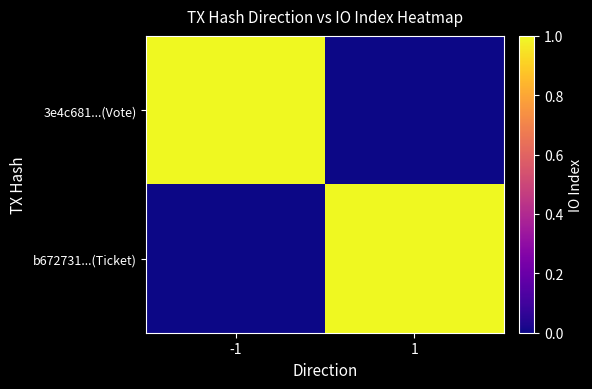

Reading left to right, list all the values displayed in this chart.

3e4c681...(Vote): -1=1	1=0
b672731...(Ticket): -1=0	1=1